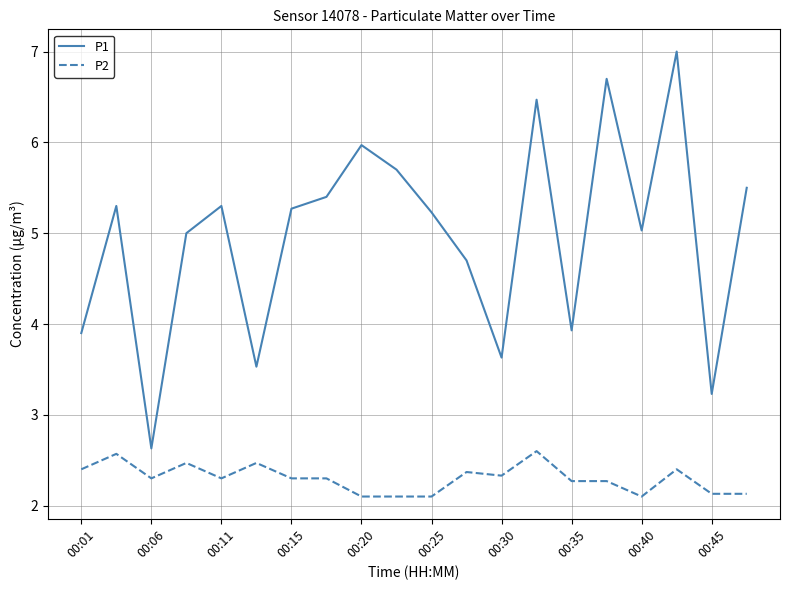

True or false: P1 and P2 cross at least once.

False